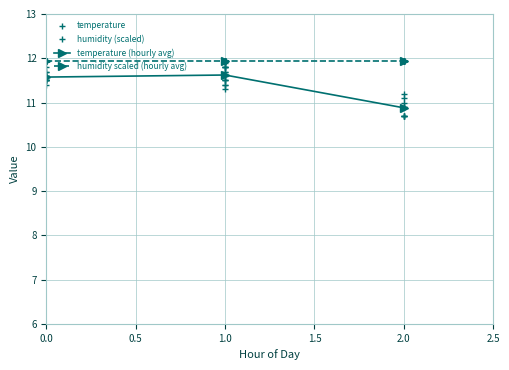

The value of humidity scaled (hourly avg) at 1.0 is 11.9. True or false?

True